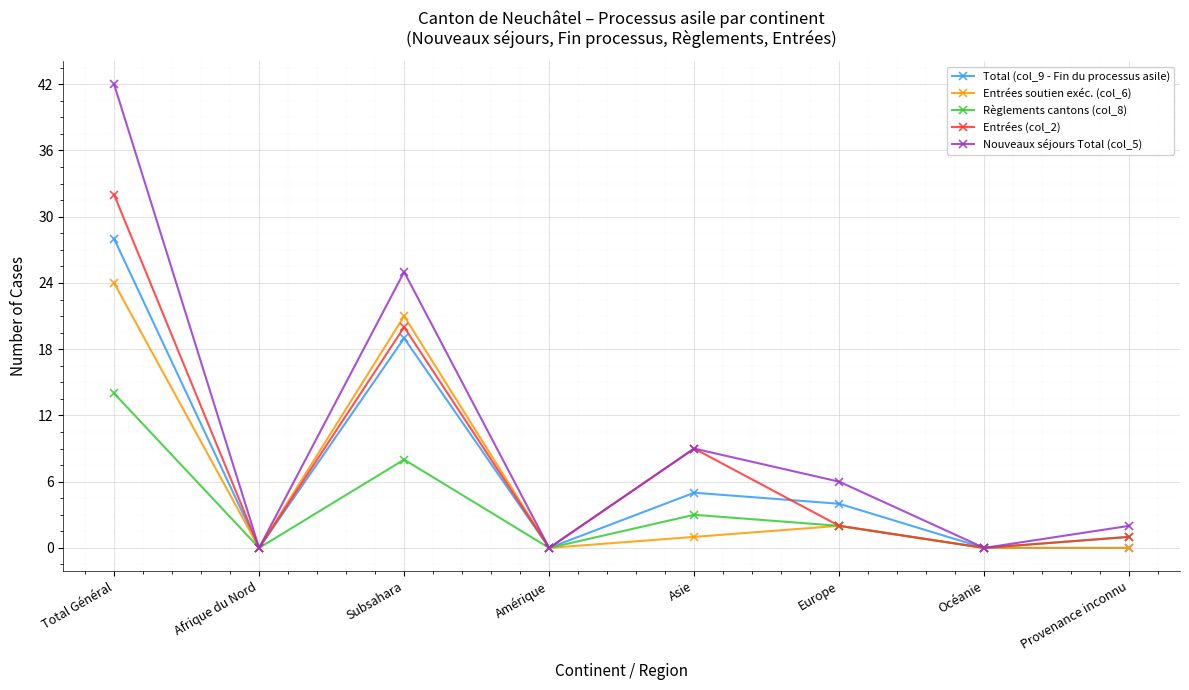

Which series has the largest range (max minus min)?

Nouveaux séjours Total (col_5)